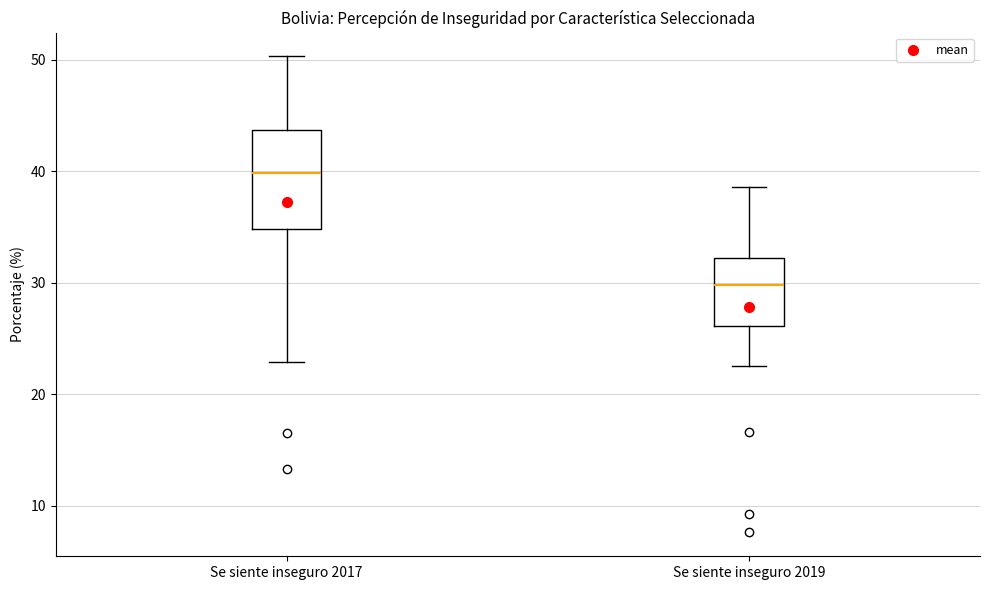

Reading left to right, read every box against the y-axis: the position of its median line, the range the box covers, and the ends of its whiskers. The values are not printed on the chart, so give them approximately, as read against the axis.

Se siente inseguro 2017: median 40, box 35 to 44, whiskers 23 to 50
Se siente inseguro 2019: median 30, box 26 to 32, whiskers 23 to 39